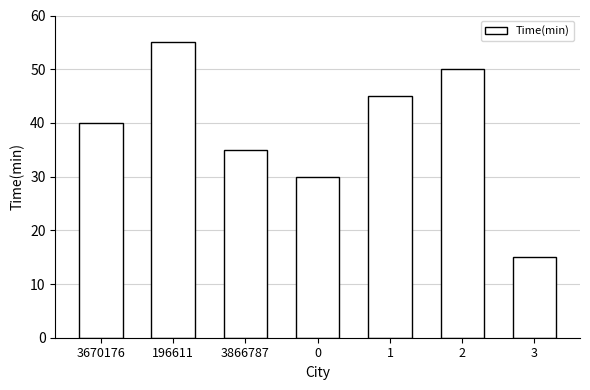

Does the chart contain any negative values?

No